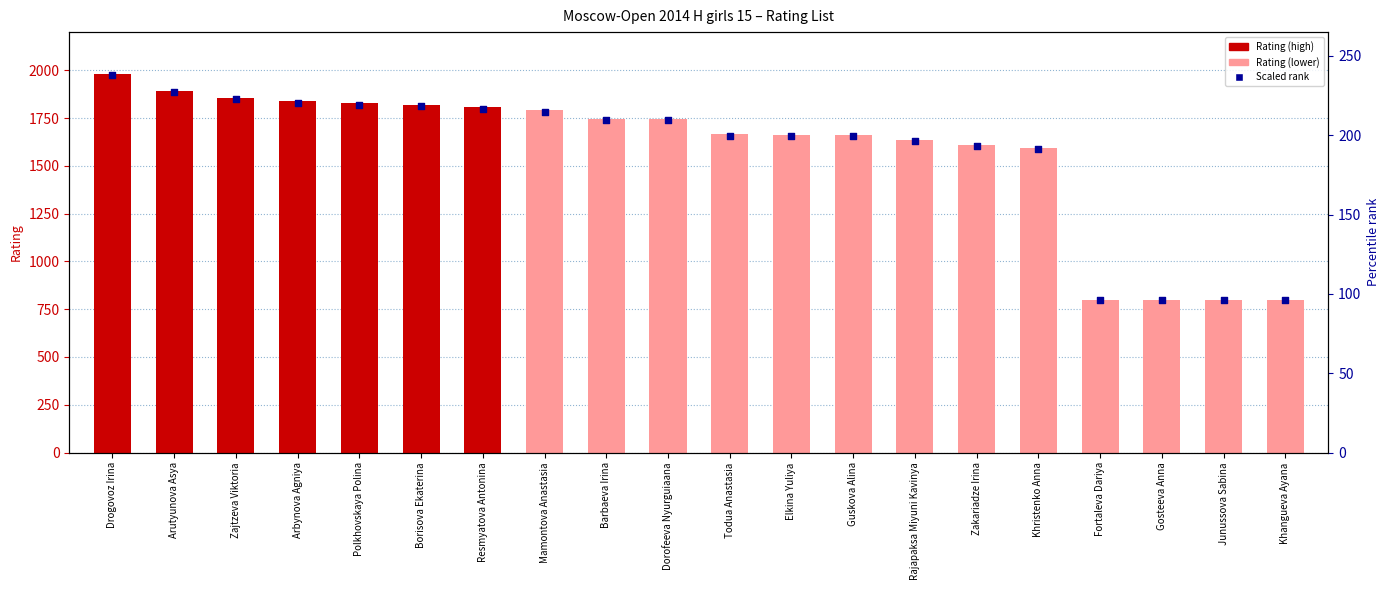

Which series has the largest Y range (max minus min)?

Rating